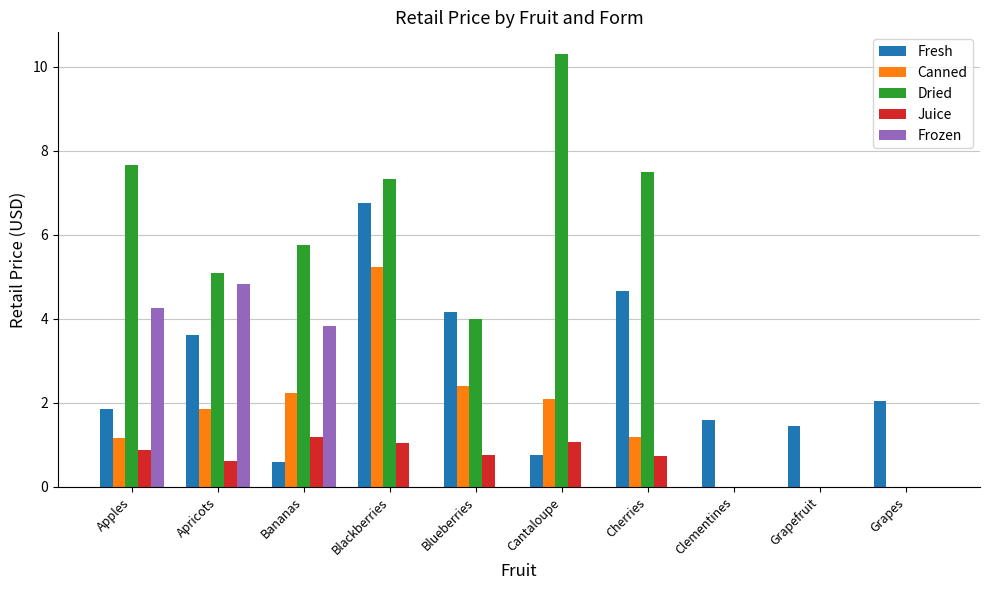

Which series changed the most between Blackberries and Grapes?

Dried